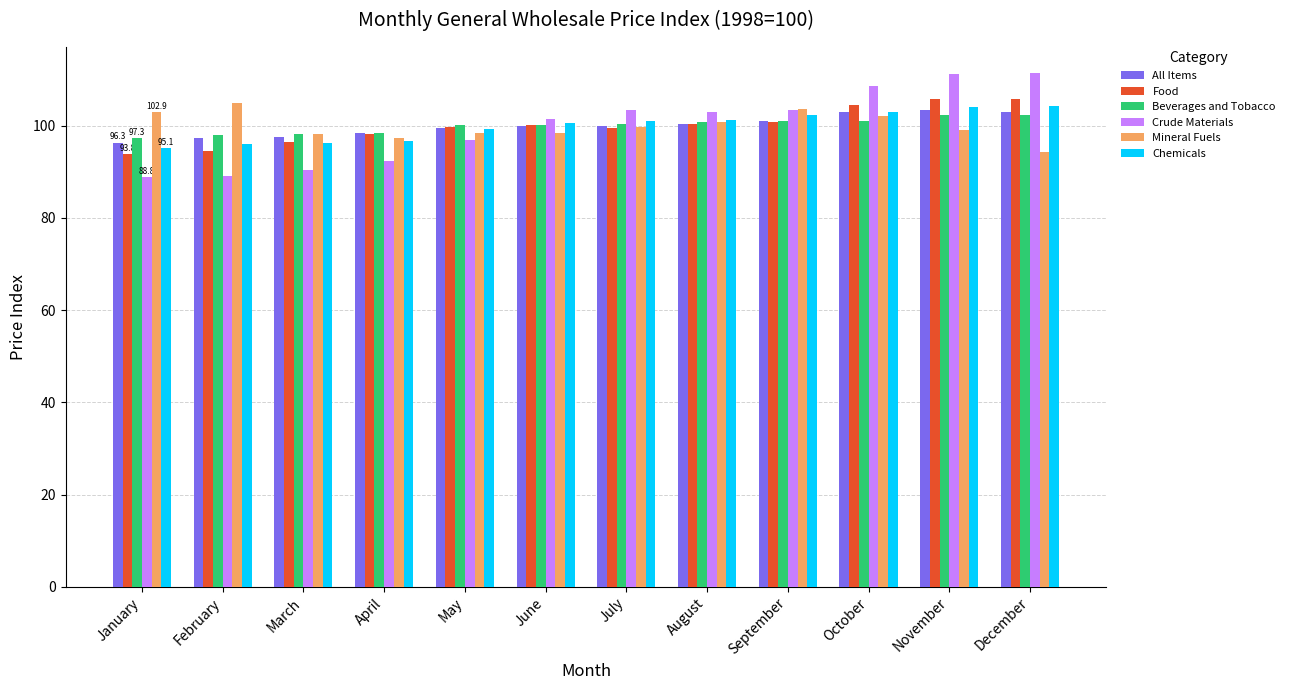

What is the average value of the All Items series?

100.0